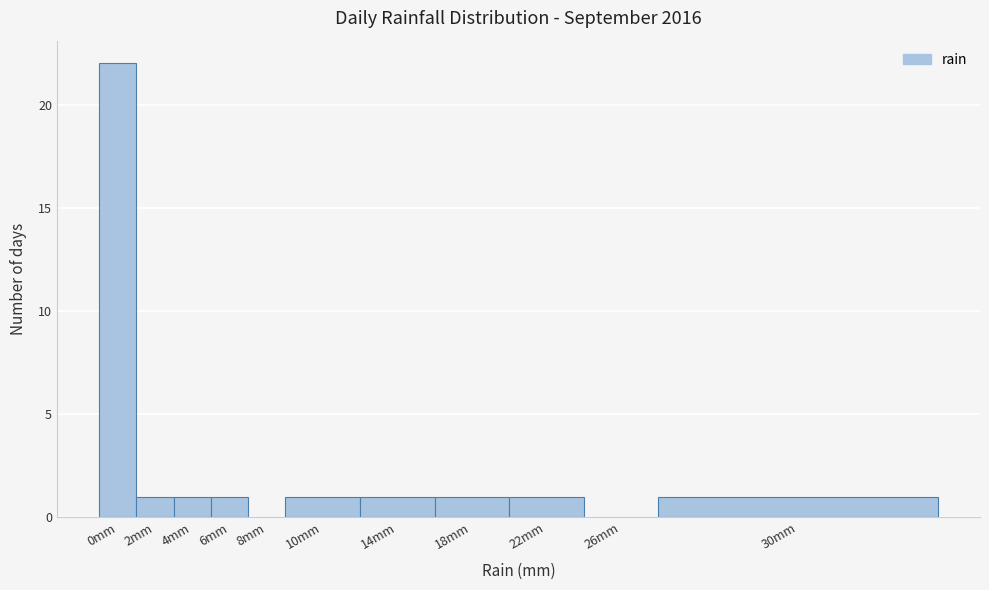

Reading left to right, extract all data points from this chart.

0mm=22	2mm=1	4mm=1	6mm=1	8mm=0	10mm=1	14mm=1	18mm=1	22mm=1	26mm=0	30mm=1